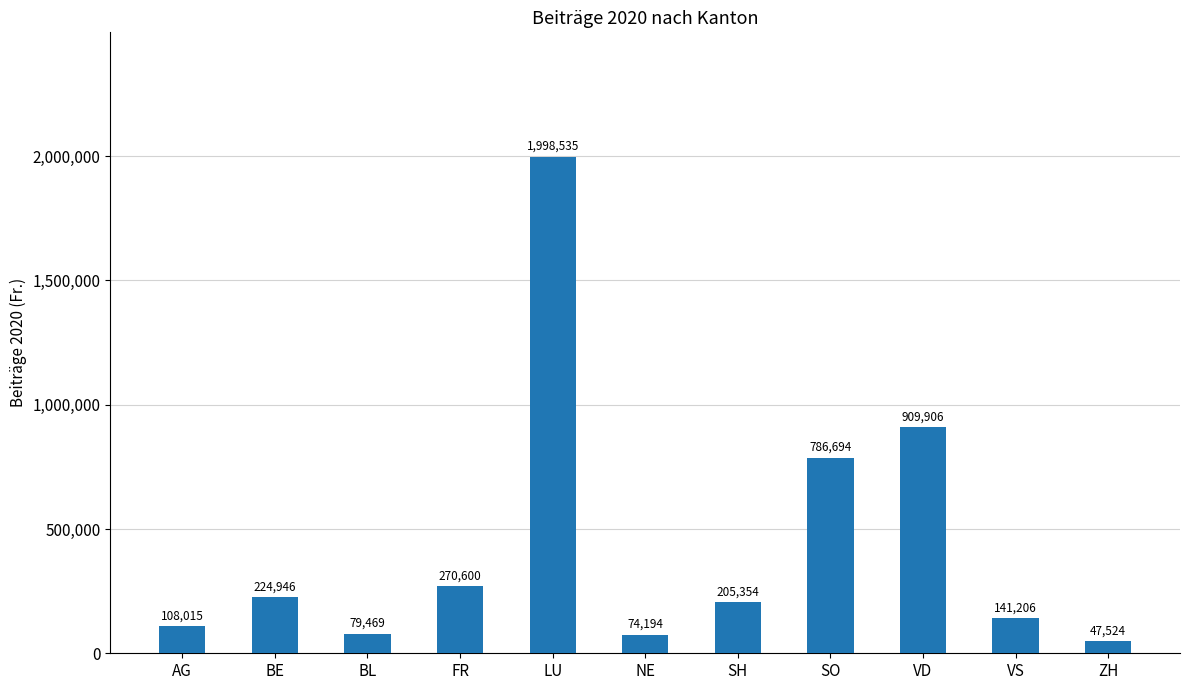

What is the sum of the values at NE and BE?

299140.5